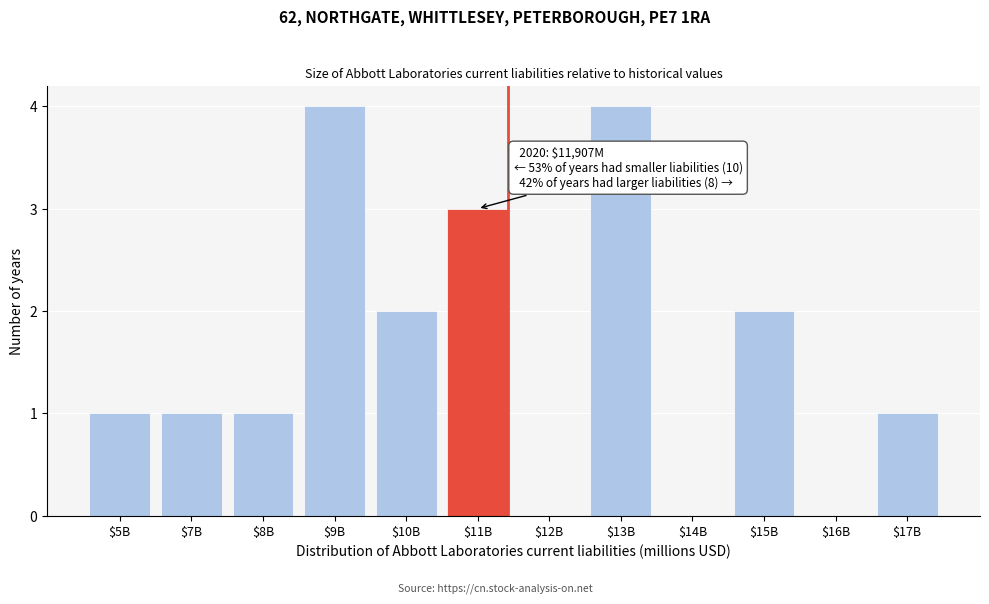

What is the greatest value displayed?

4